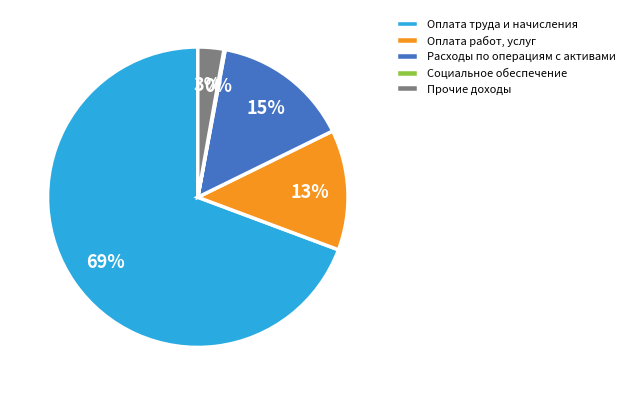

Approximately how many times larger is the value at Оплата работ, услуг compared to Расходы по операциям с активами?

0.9